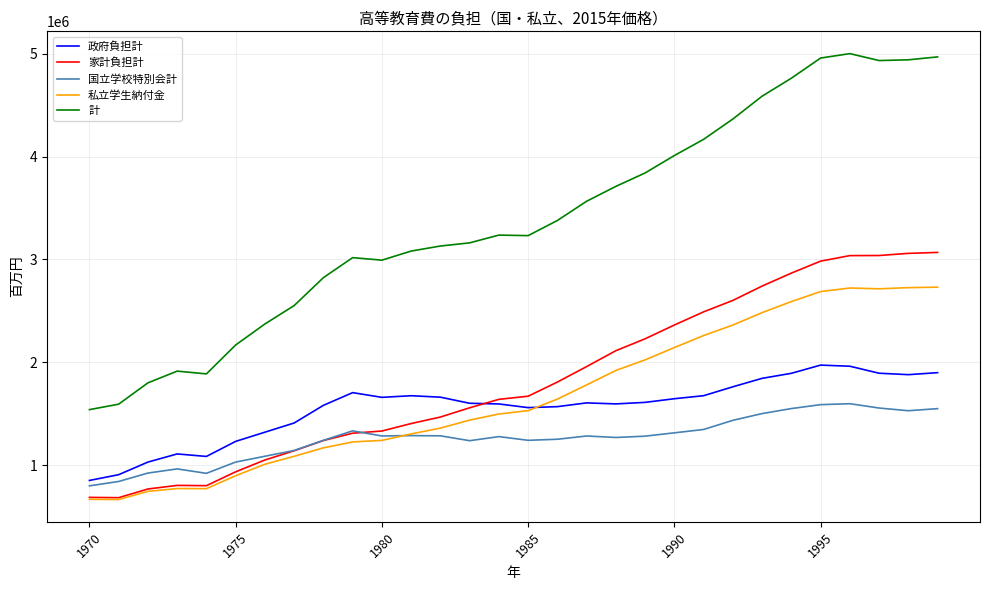

Rank the series by their maximum value, from lowest to highest.

国立学校特別会計, 政府負担計, 私立学生納付金, 家計負担計, 計